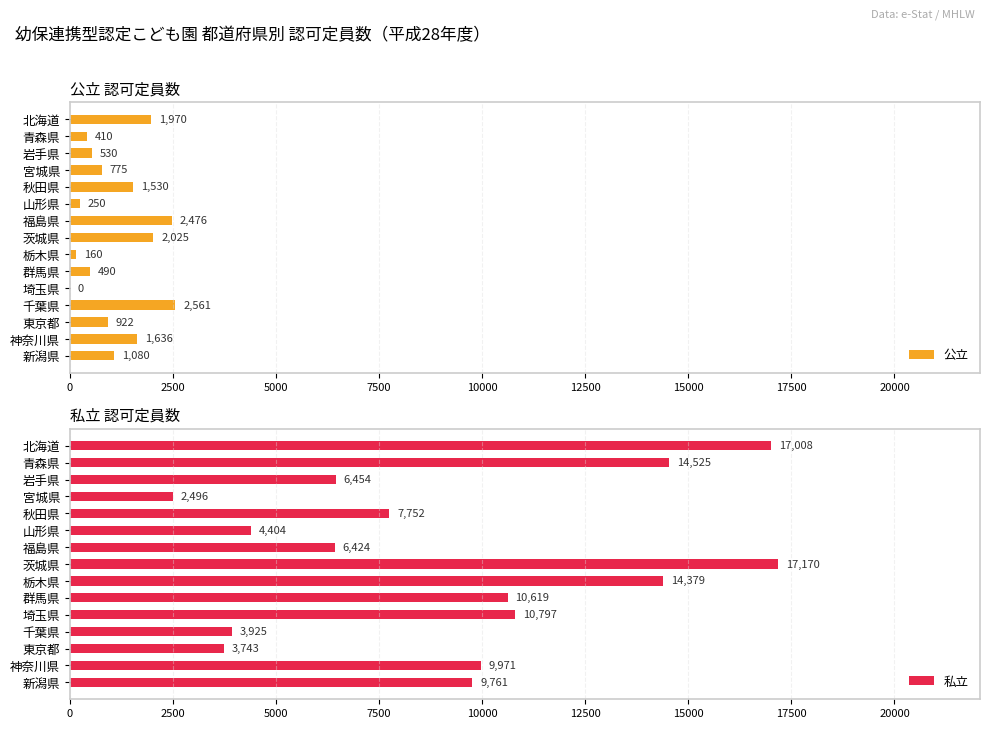

True or false: 私立 has a value of 2561 at 15000.

False